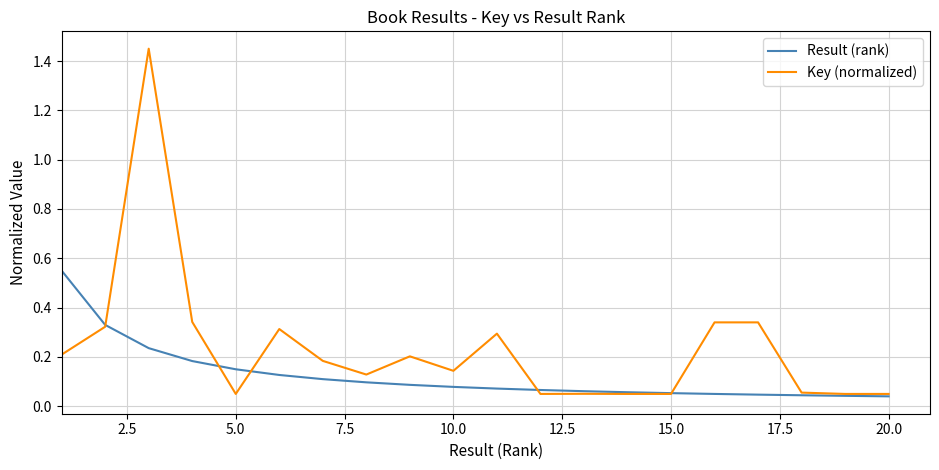

In Key (normalized), how many points are higher than both neighbors (excluding endpoints)?

6